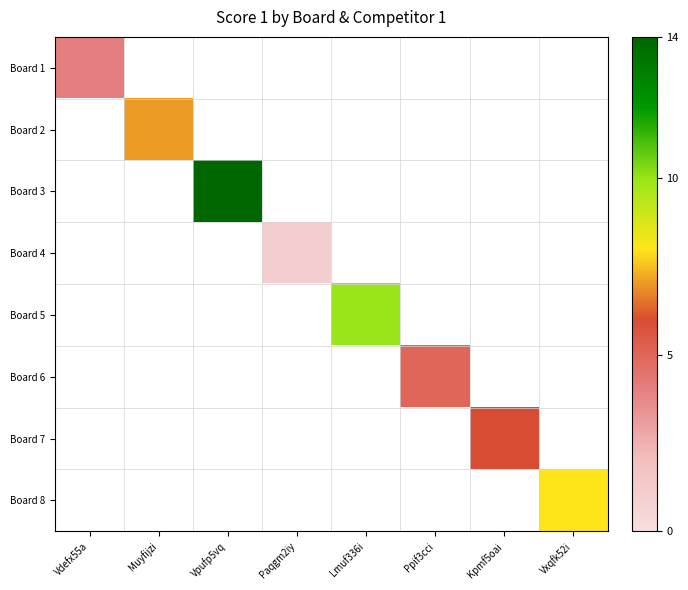

Which series has the largest range (max minus min)?

Board 1